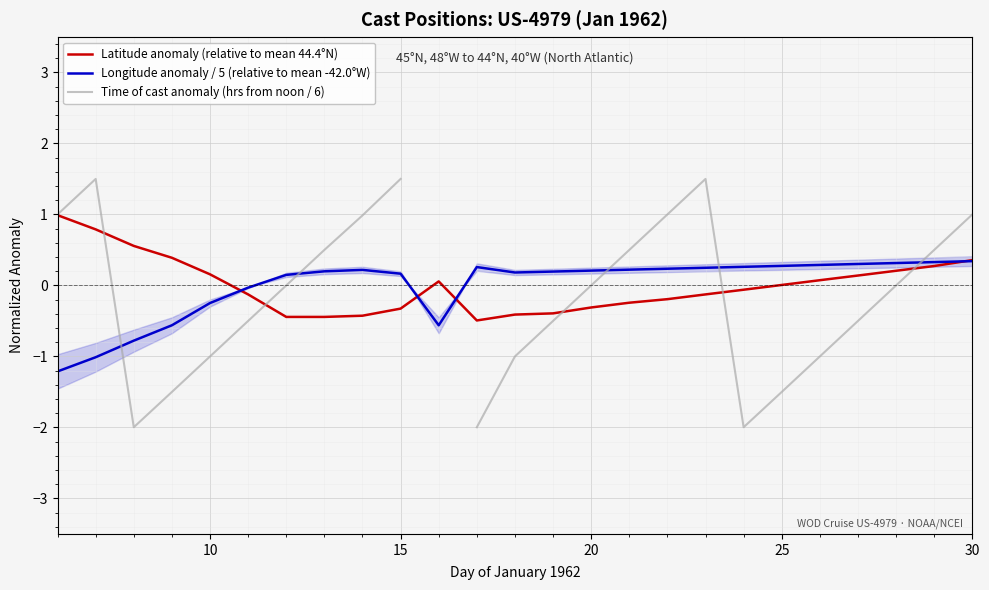

What is the maximum value for Latitude anomaly (relative to mean 44.4°N)?

1.0